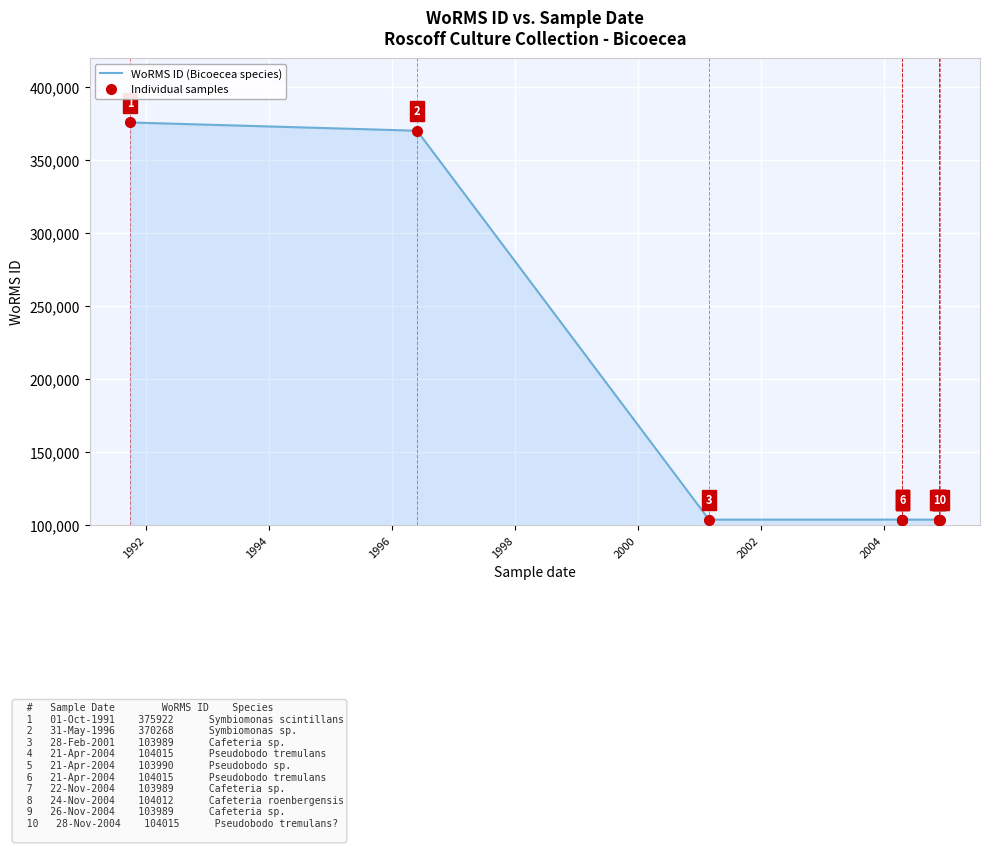

How many data points does each series have?

10